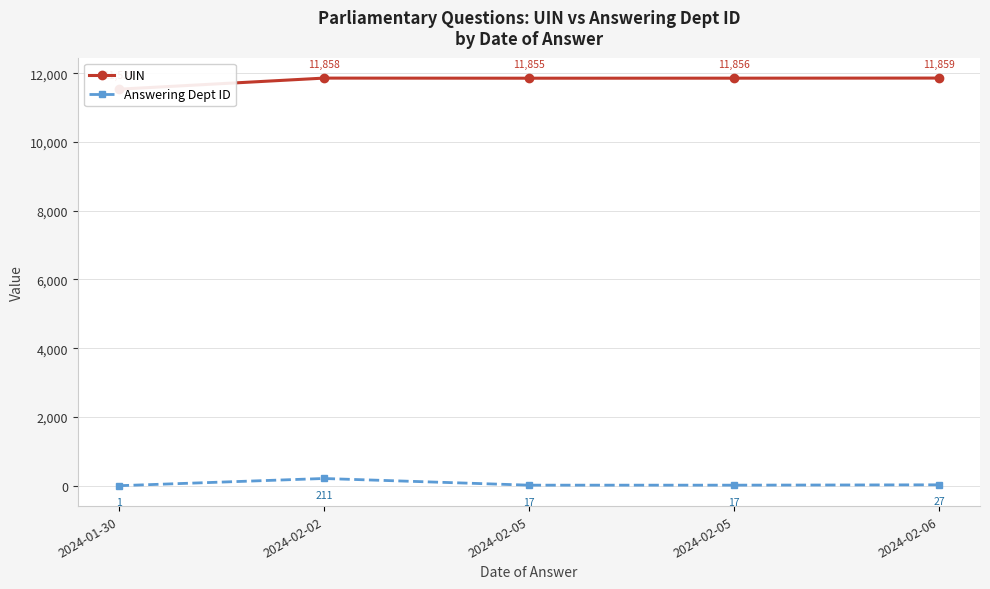

What is the greatest value displayed?

11859